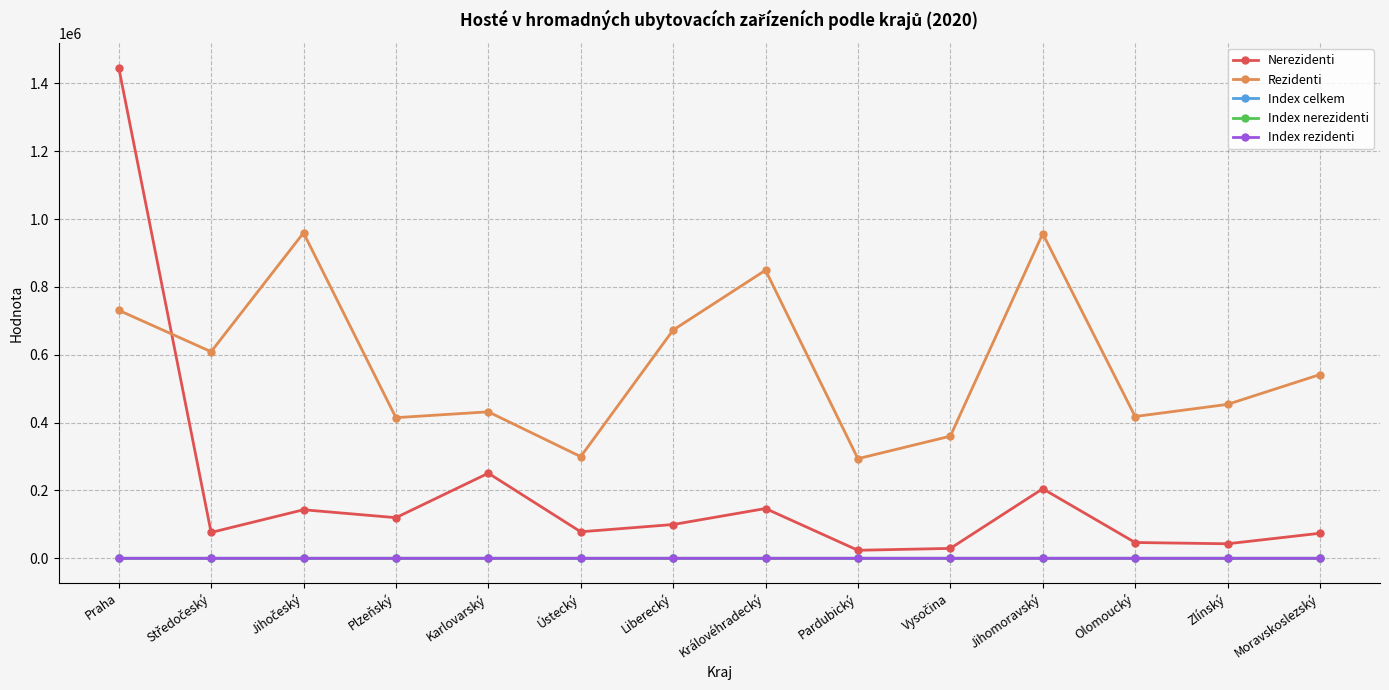

True or false: Index nerezidenti has more than 0 points higher than both neighbors.

True